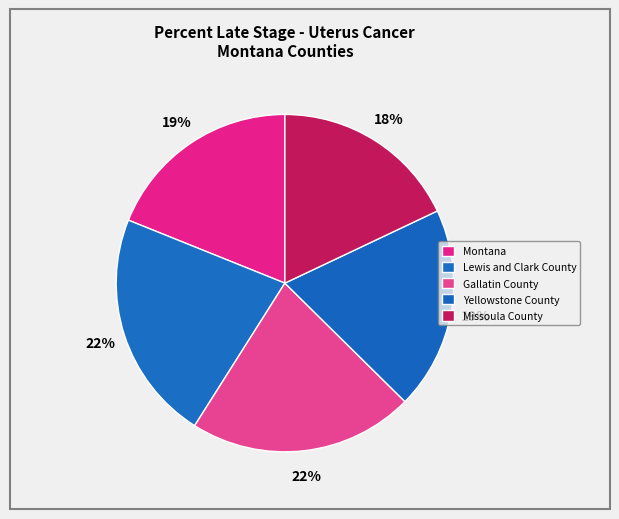

How many slices are in this pie chart?

5